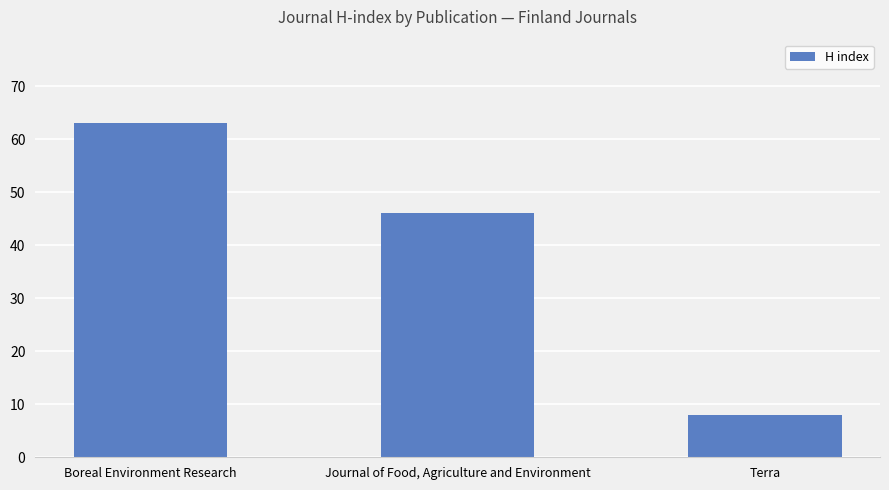

Reading left to right, transcribe all the data shown in this chart.

Boreal Environment Research=63	Journal of Food, Agriculture and Environment=46	Terra=8